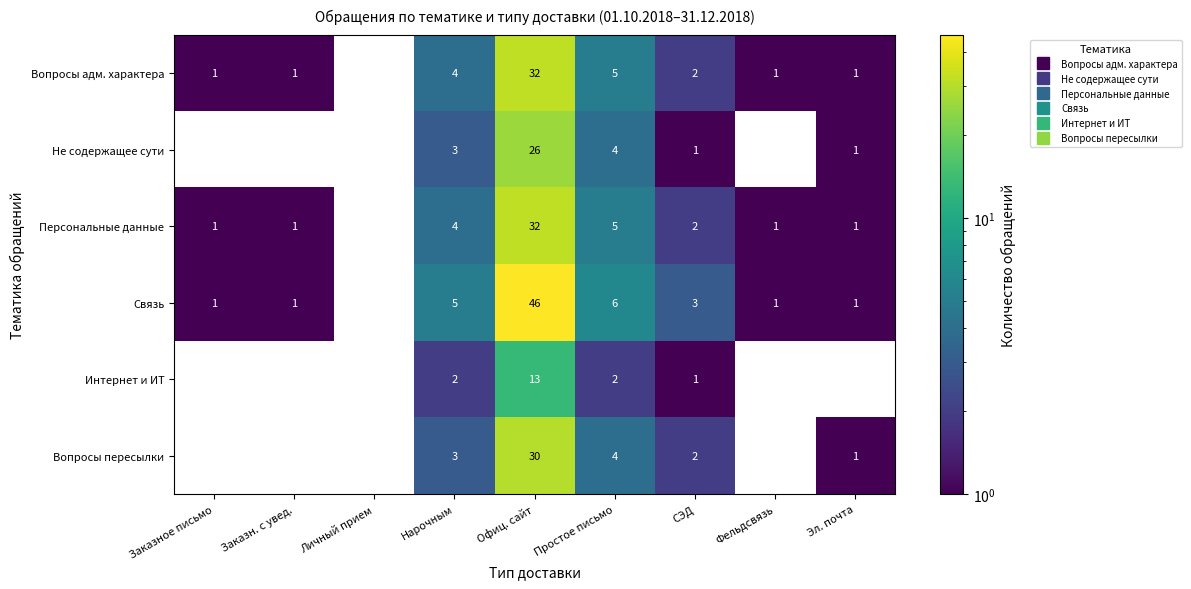

How many series are shown in this chart?

6